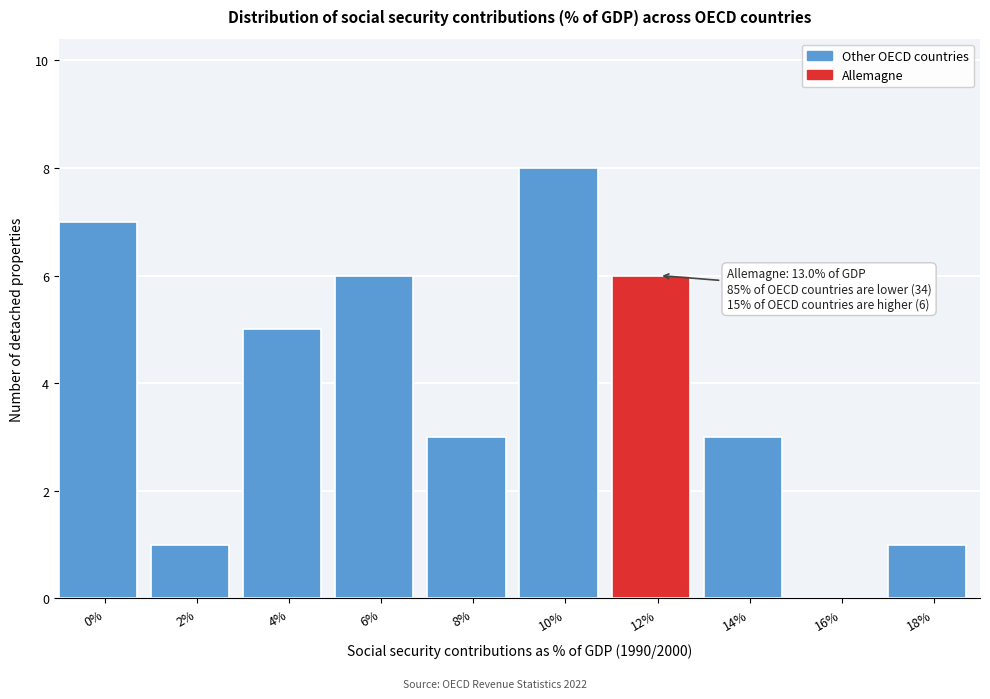

Reading right to left, extract all data points from this chart.

18%=1	16%=0	14%=3	12%=6	10%=8	8%=3	6%=6	4%=5	2%=1	0%=7